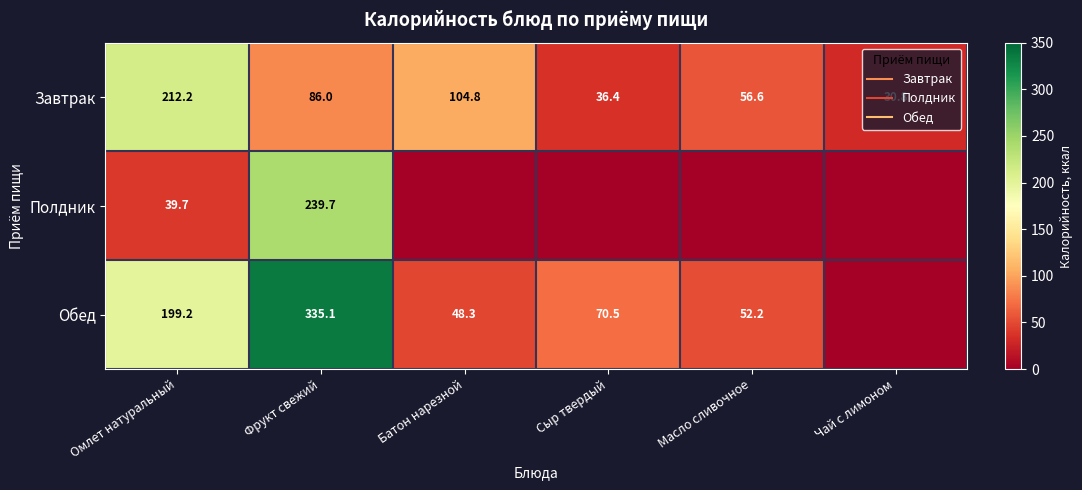

What is the sum of all Обед values?

705.3